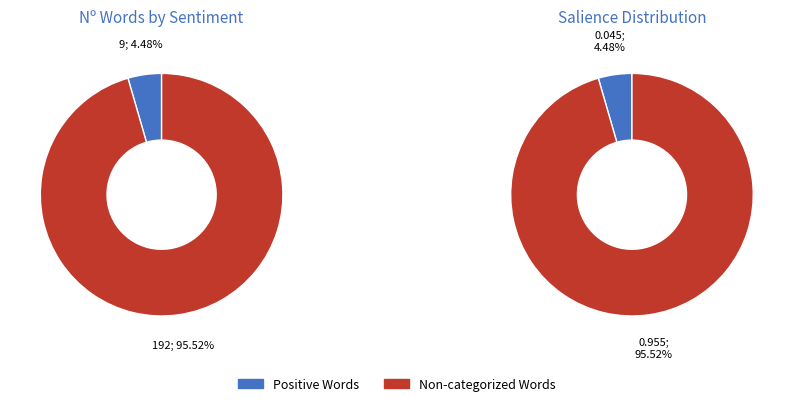

To the nearest percent, what is the difference between the largest and smallest slice percentages?

91%